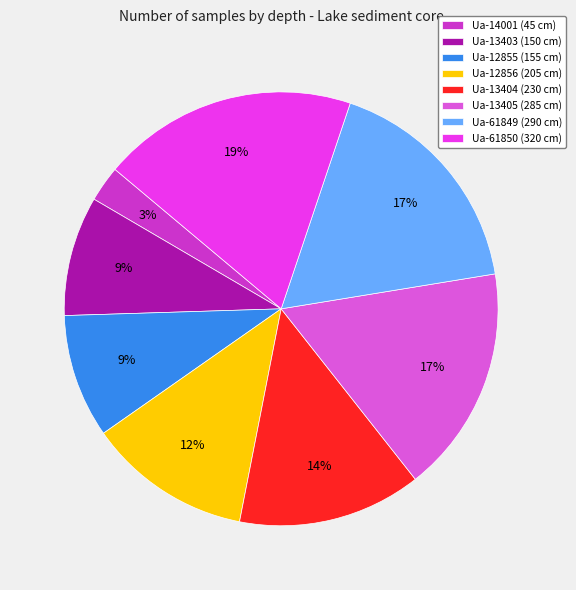

How many segments does this pie chart have?

8